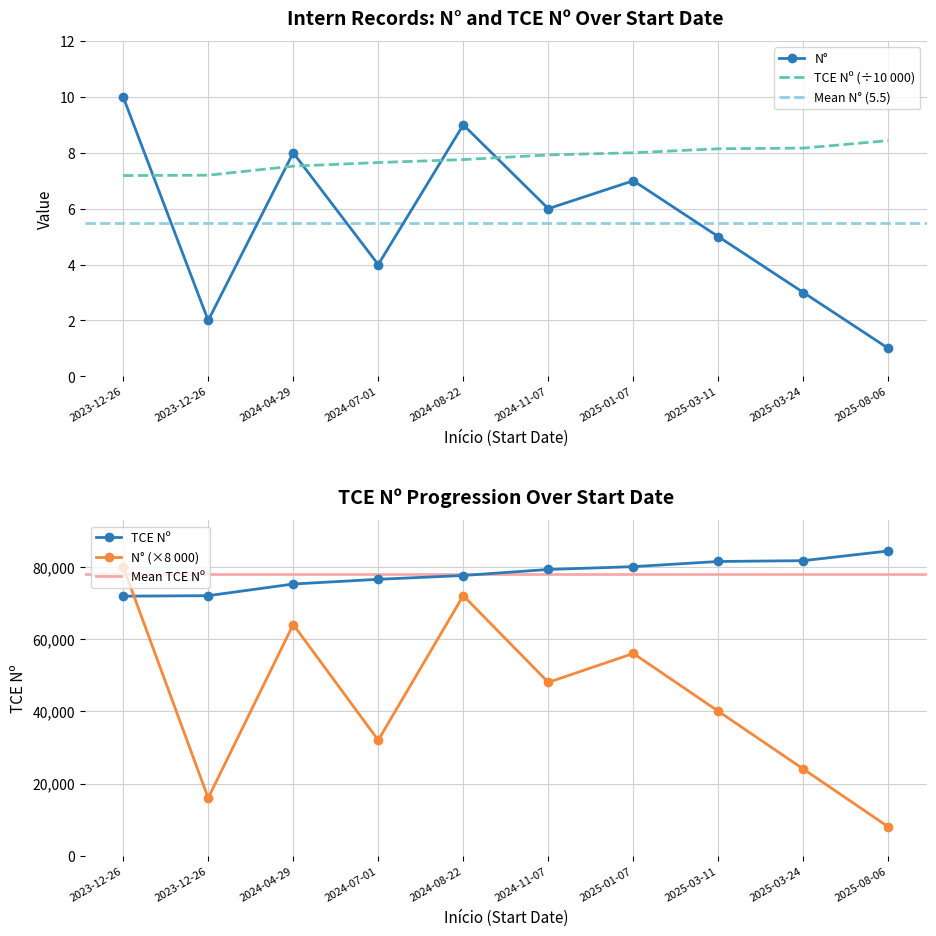

How many values in the N° series exceed 6?

4